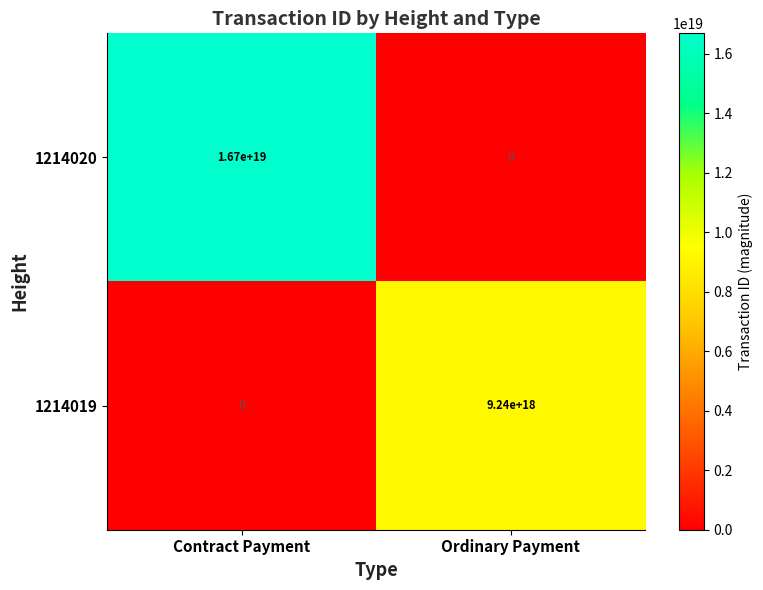

Which series has the largest range (max minus min)?

1214020